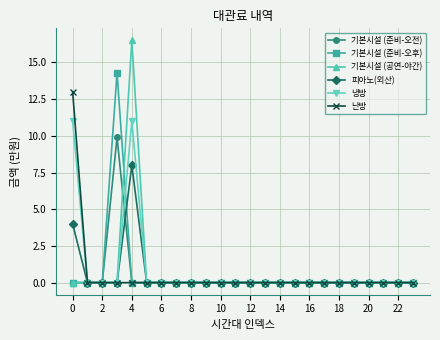

At how many categories does at least one series exceed 5?

3